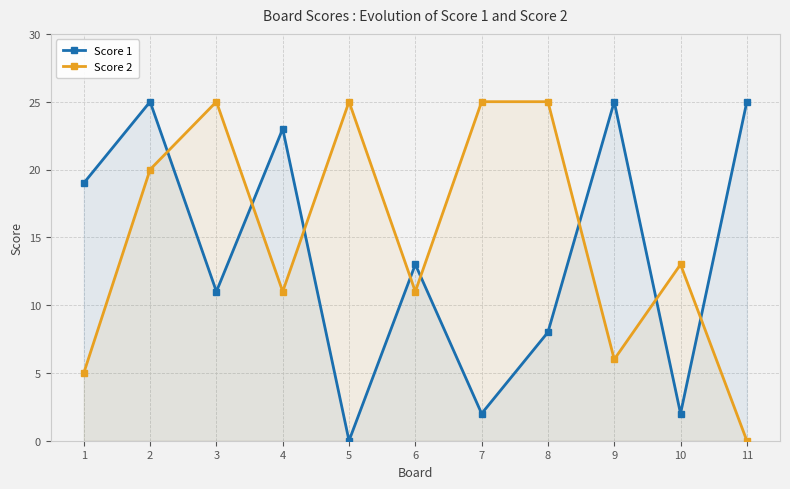

After their last crossing, which series has the higher values: Score 2 or Score 1?

Score 1